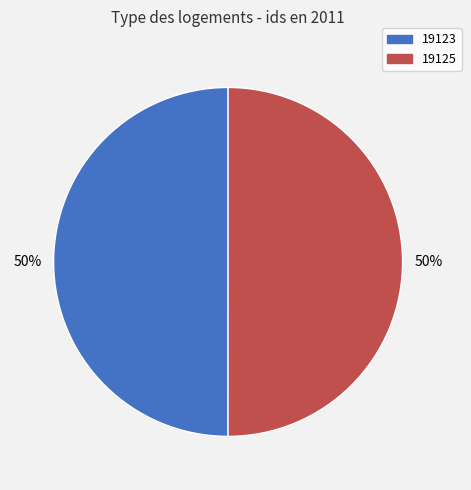

The 19125 slice represents 43% of the pie. True or false?

False